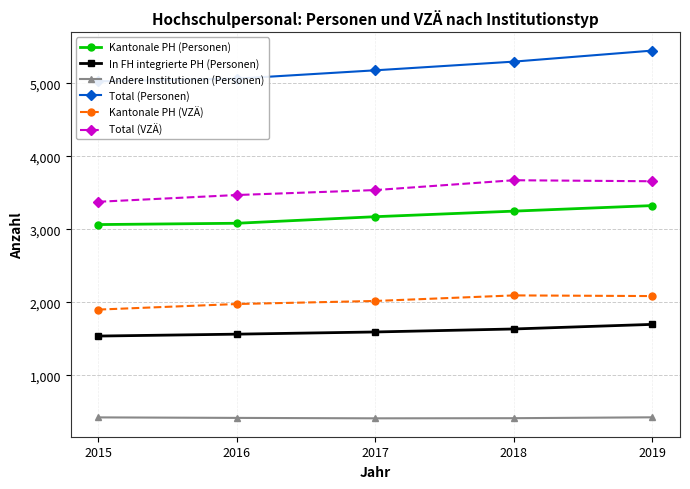

In Total (VZÄ), how many points are higher than both neighbors (excluding endpoints)?

1